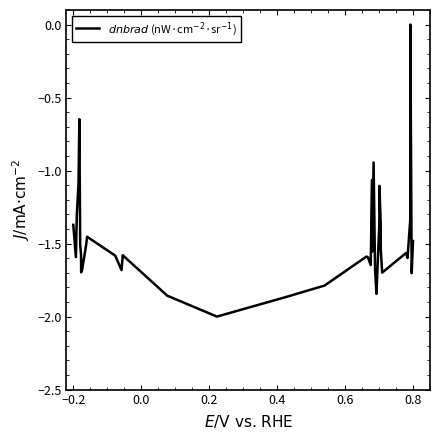

What is the minimum value shown in the chart?

-2.0